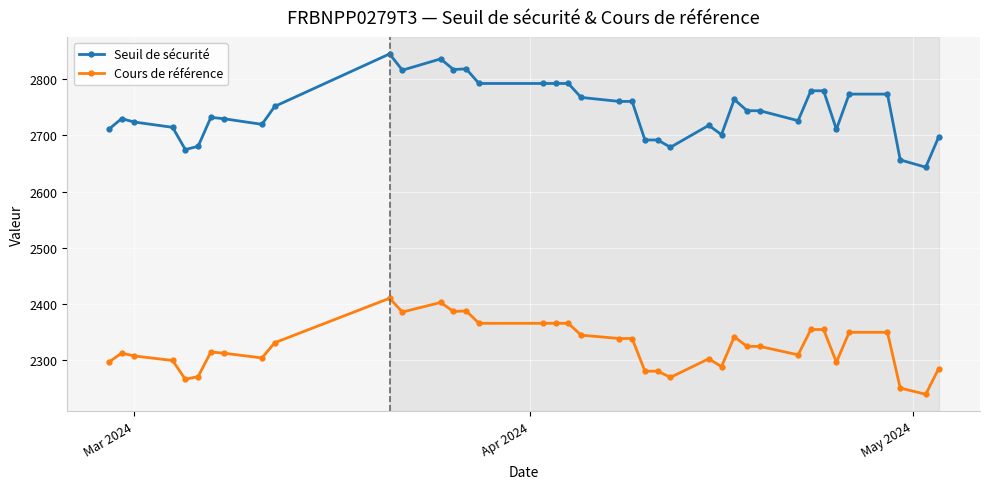

At how many categories does at least one series exceed 2516?

39